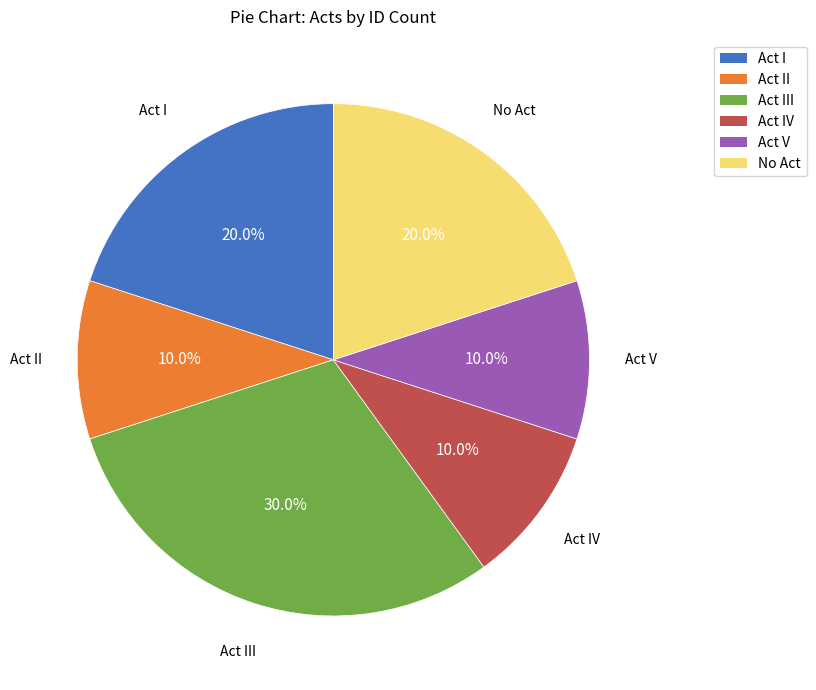

Which category has the biggest portion of the pie?

Act III